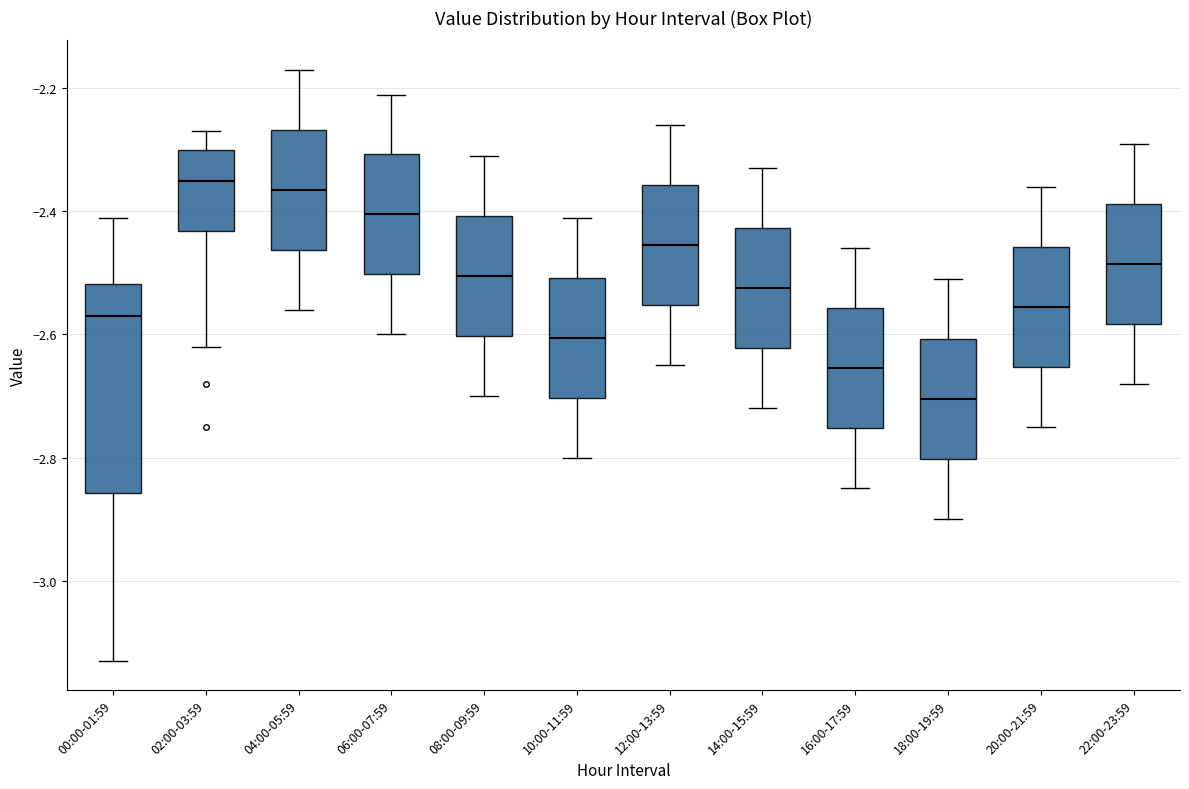

Where does the median line of the box for 04:00-05:59 sit on the y-axis? The values are not printed on the chart, so give them approximately, as read against the axis.

-2.36